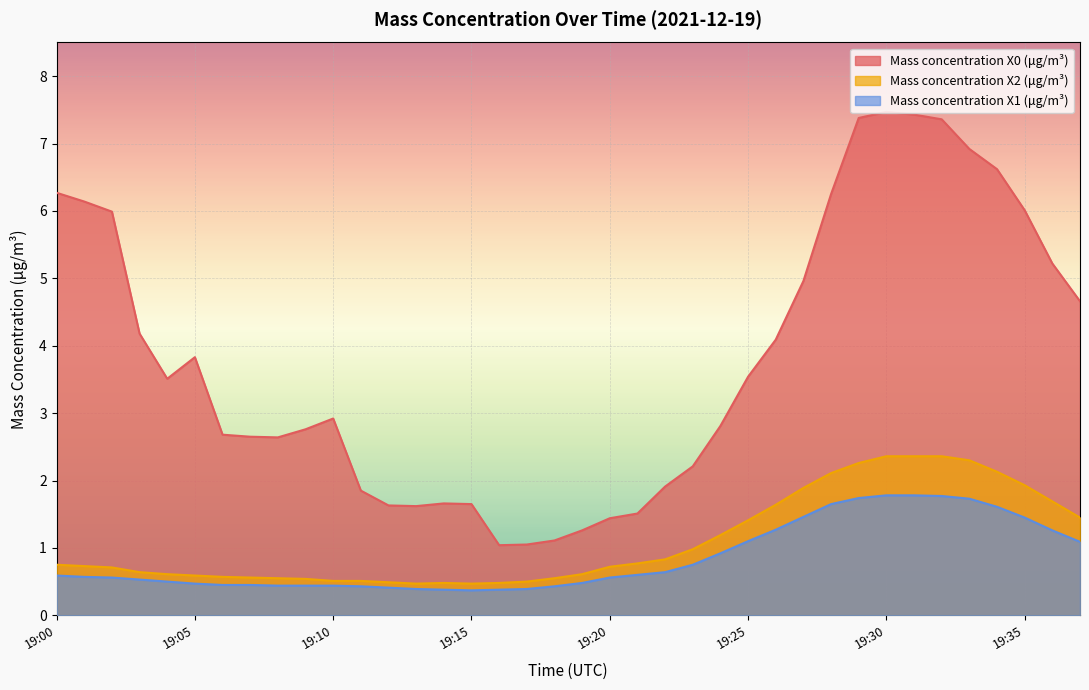

What is the minimum value shown in the chart?

0.4